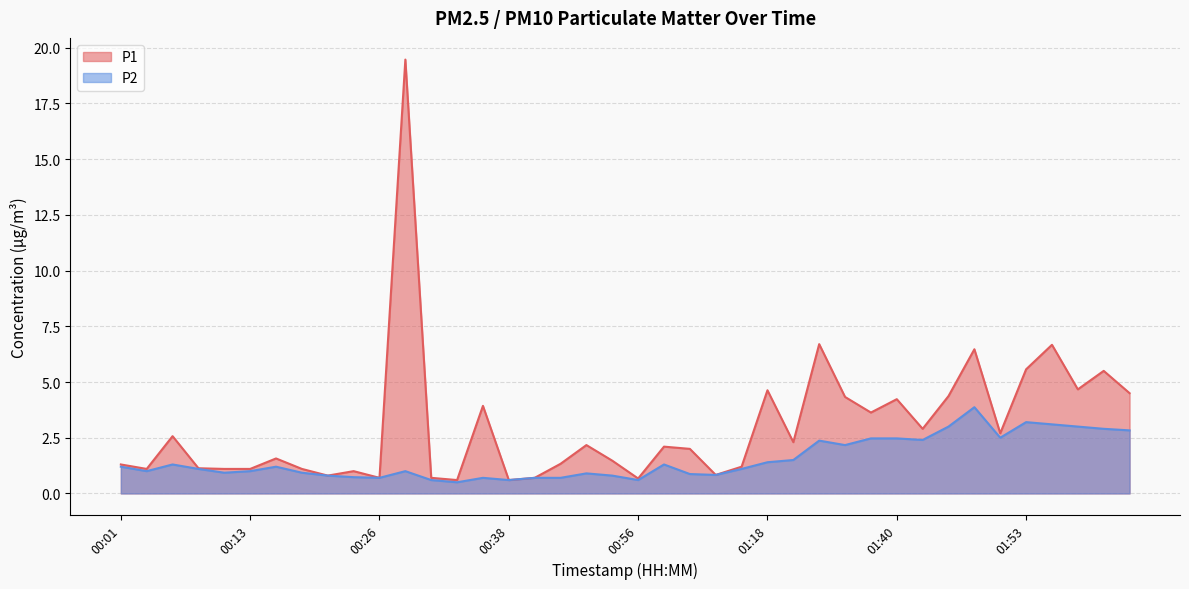

At which category is the sum across all series the highest?

00:28